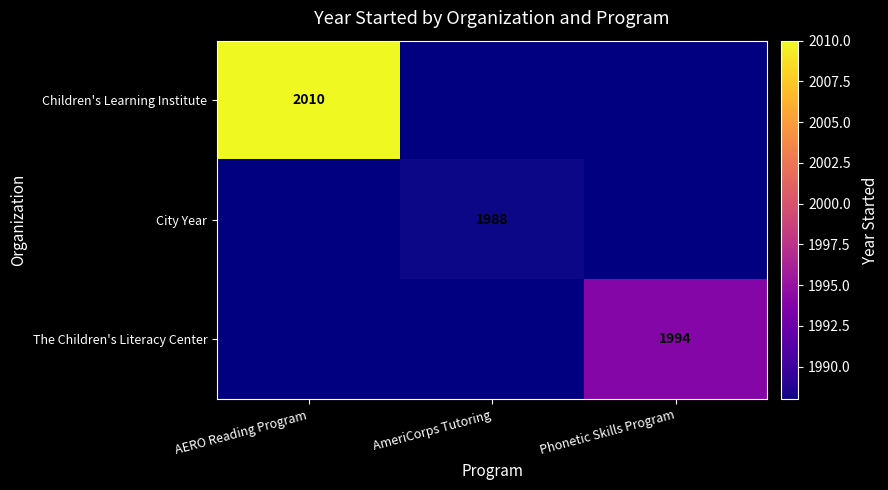

Is it true that Children's Learning Institute equals 1285 at AERO Reading Program?

False